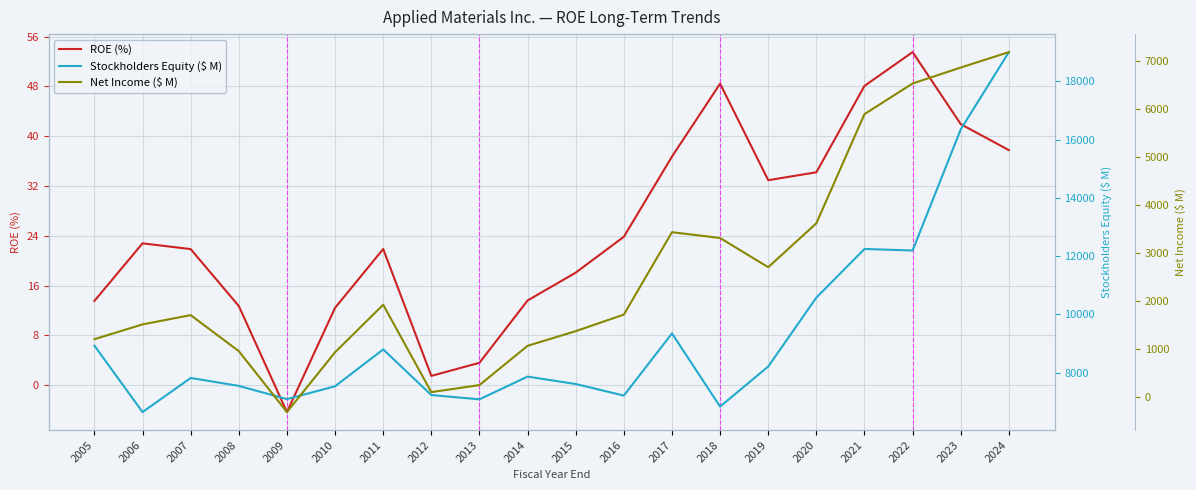

What is the sum of all Net Income ($ M) values?

52010.0